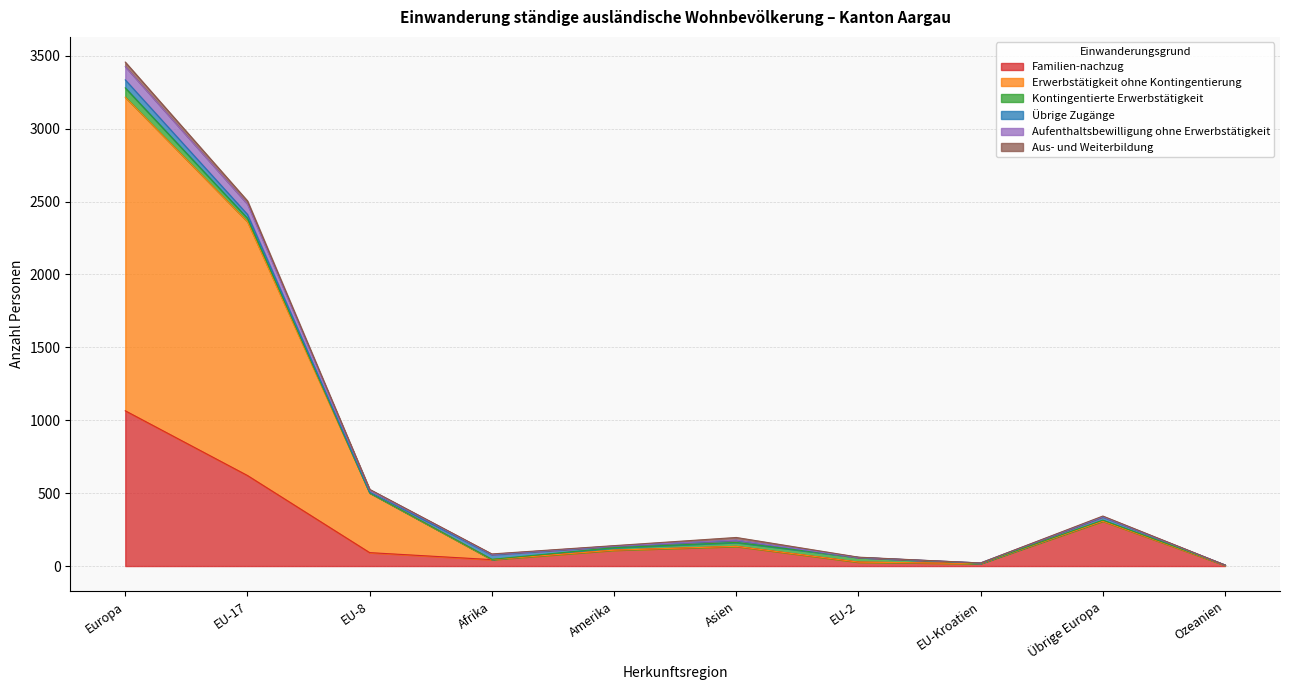

At which category is the sum across all series the highest?

Europa